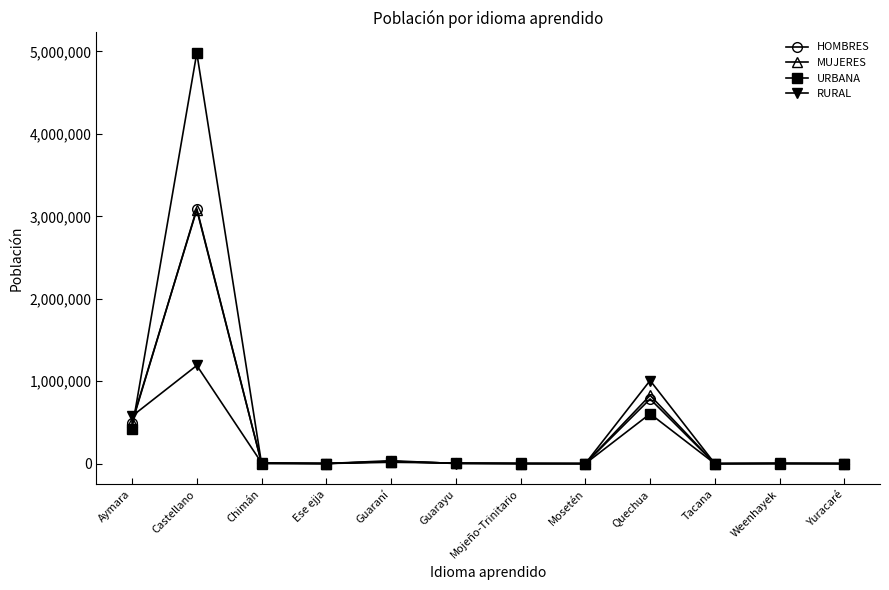

Is it true that MUJERES equals 3080526 at Castellano?

True